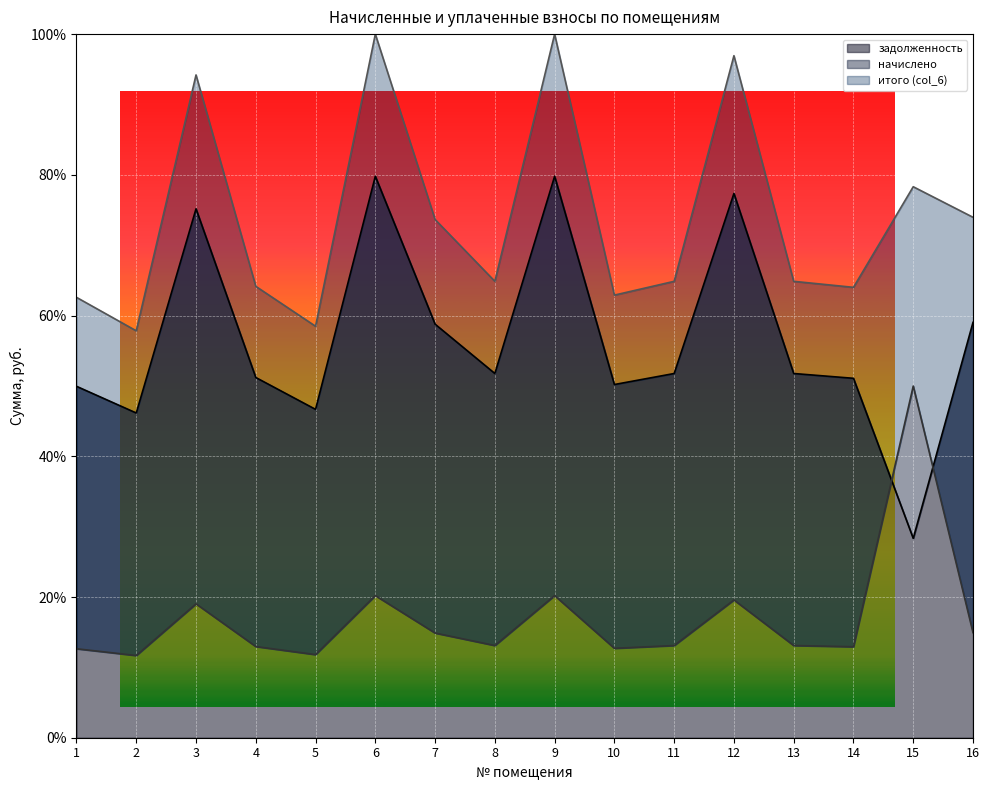

Is the value of начислено at 2 greater than the value of задолженность at 14?

No